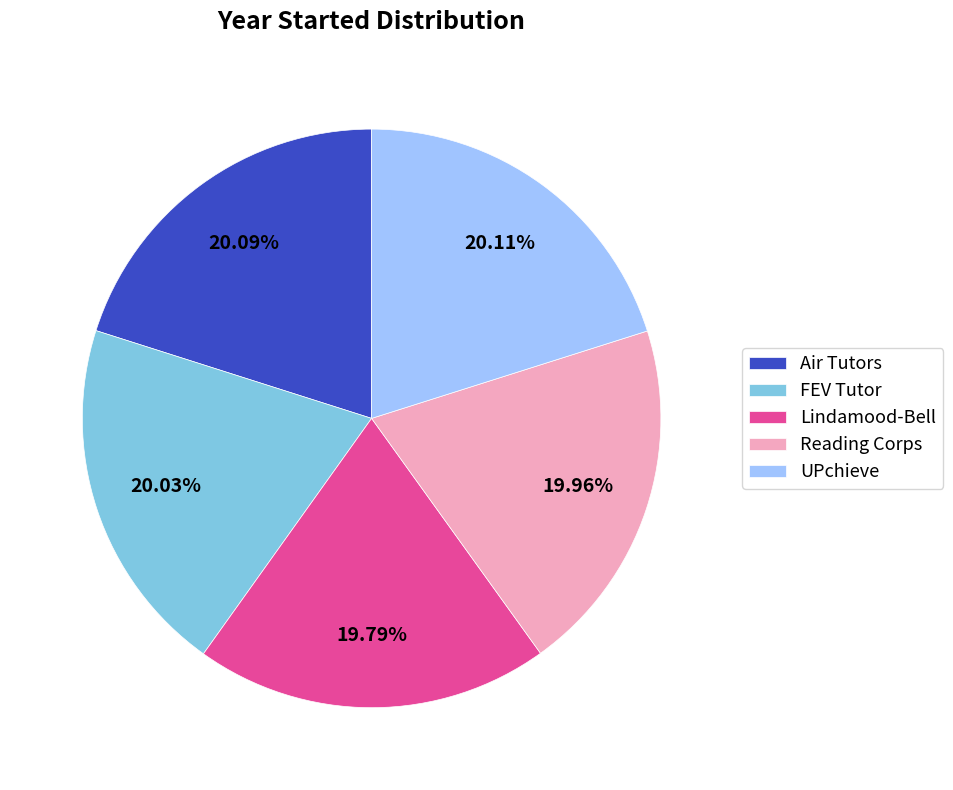

What is the ratio of the value at Reading Corps to the value at UPchieve?

1.0